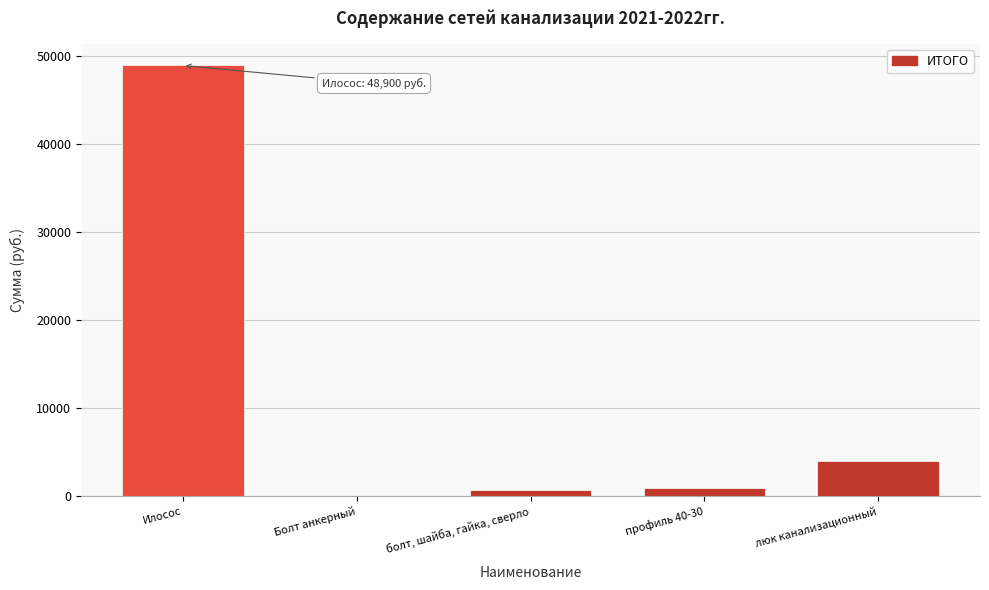

Reading right to left, what are all the values shown in this chart?

люк канализационный=4000	профиль 40-30=945	болт, шайба, гайка, сверло=724	Болт анкерный=30	Илосос=48900